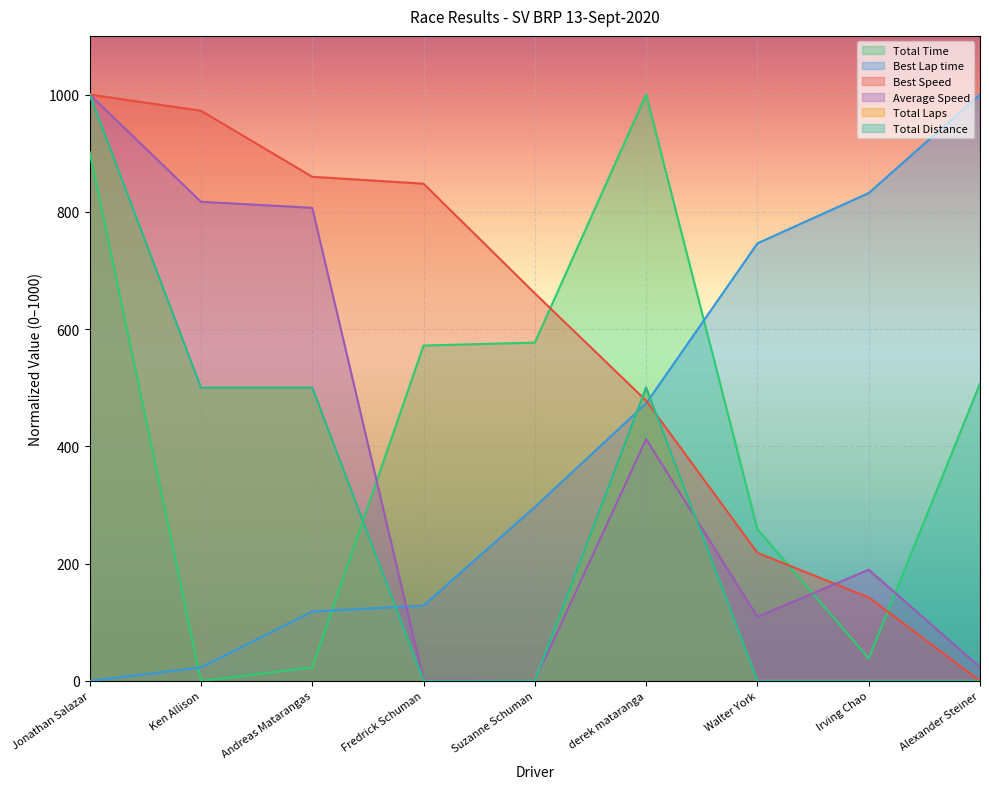

True or false: Total Distance and Total Laps intersect in this chart.

False